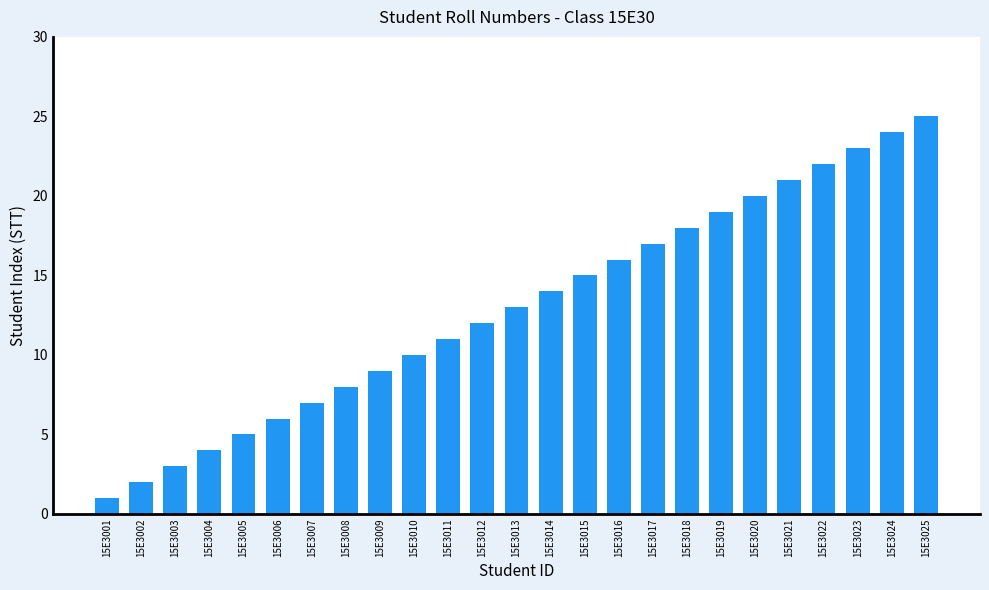

At which category does the chart reach its peak across all series?

15E3025